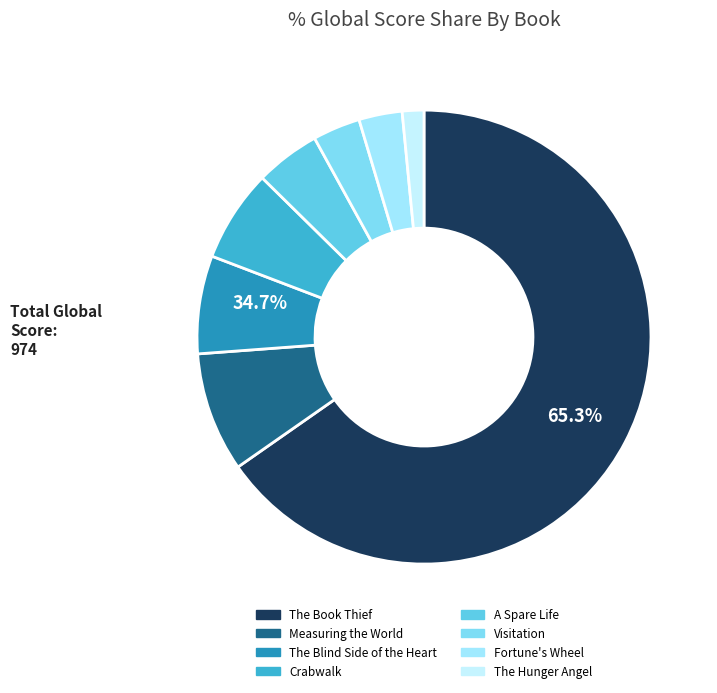

Which slice is the smallest?

The Hunger Angel